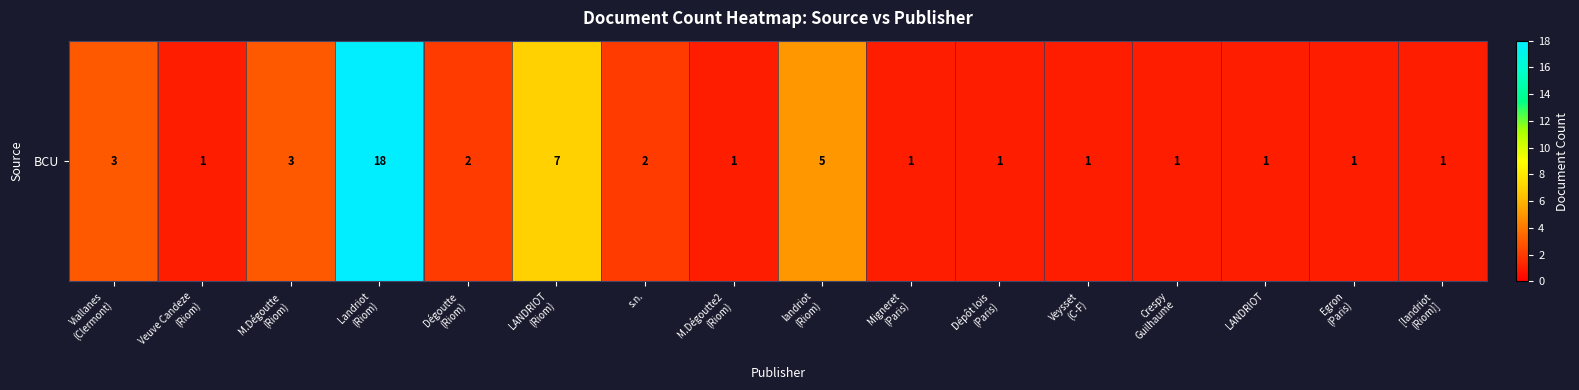

How many data points are above 1?

7